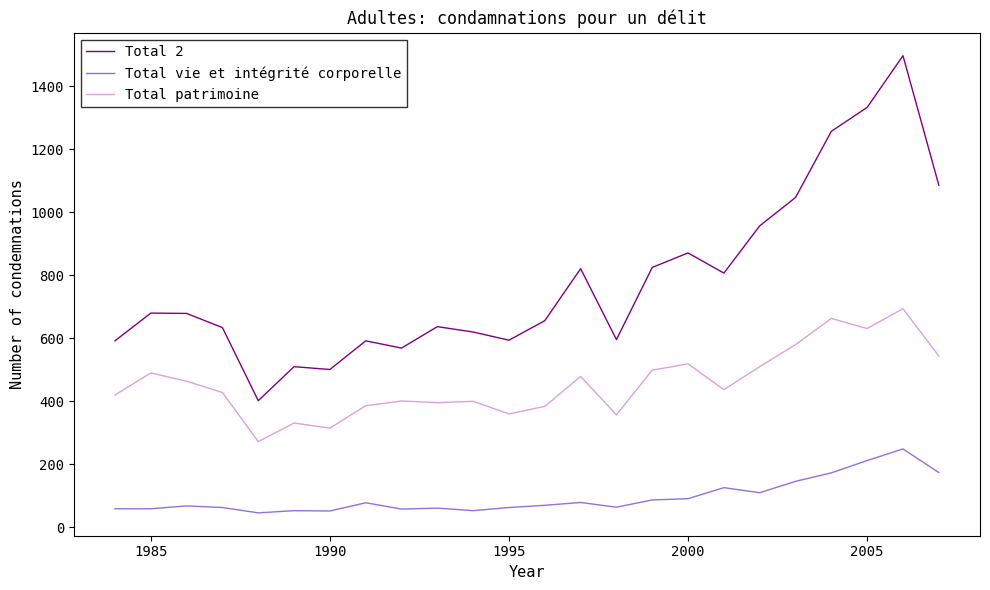

Rank the series by their average value, from lowest to highest.

Total vie et intégrité corporelle, Total patrimoine, Total 2